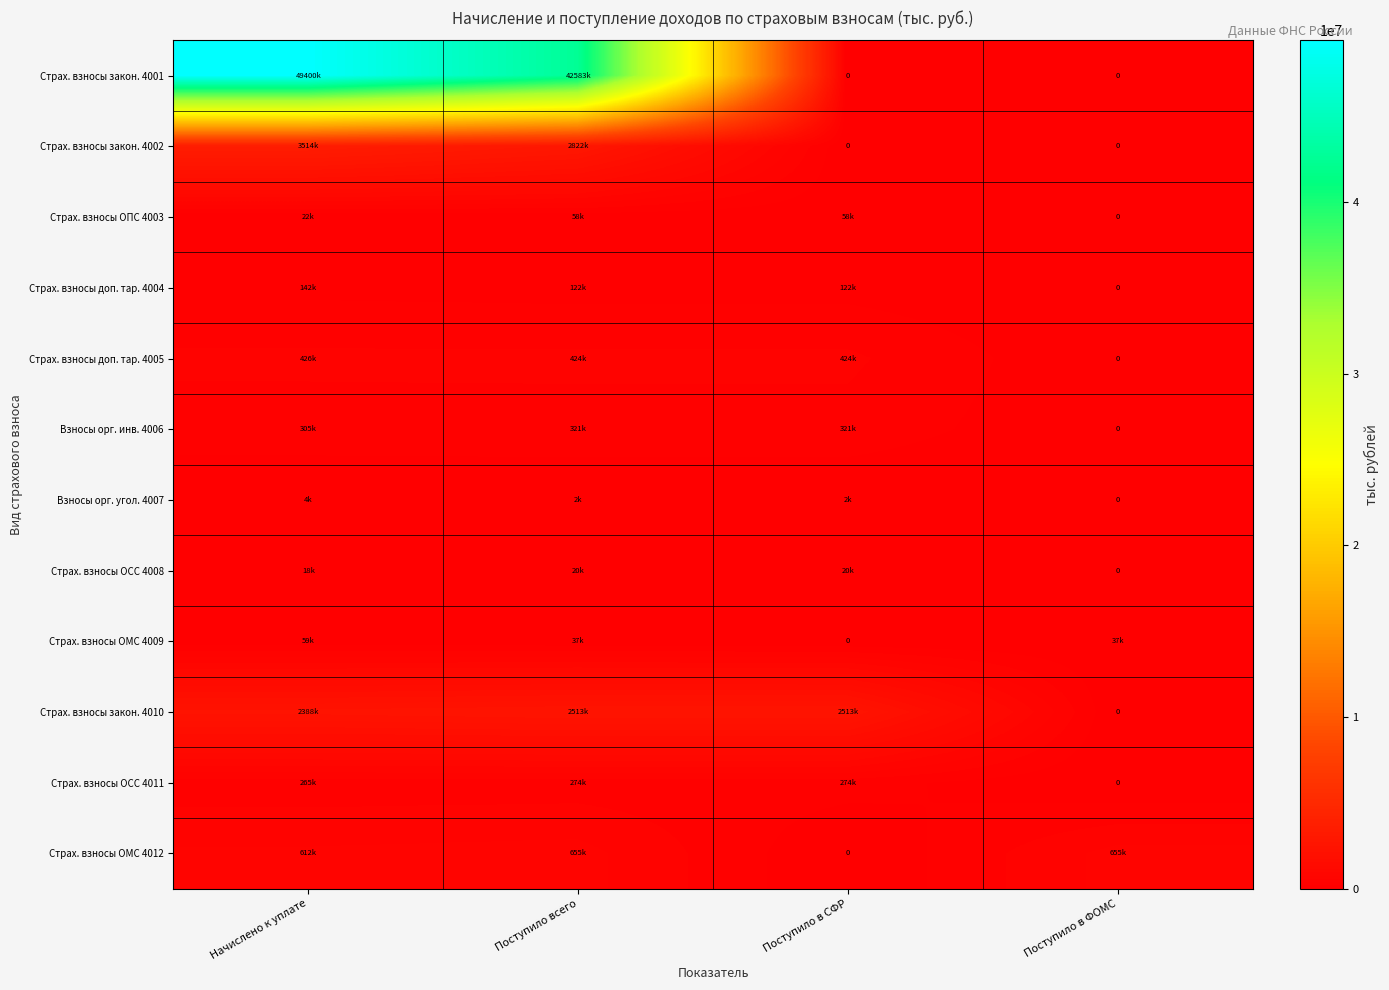

Between Начислено к уплате and Поступило в СФР, which is larger?

Начислено к уплате